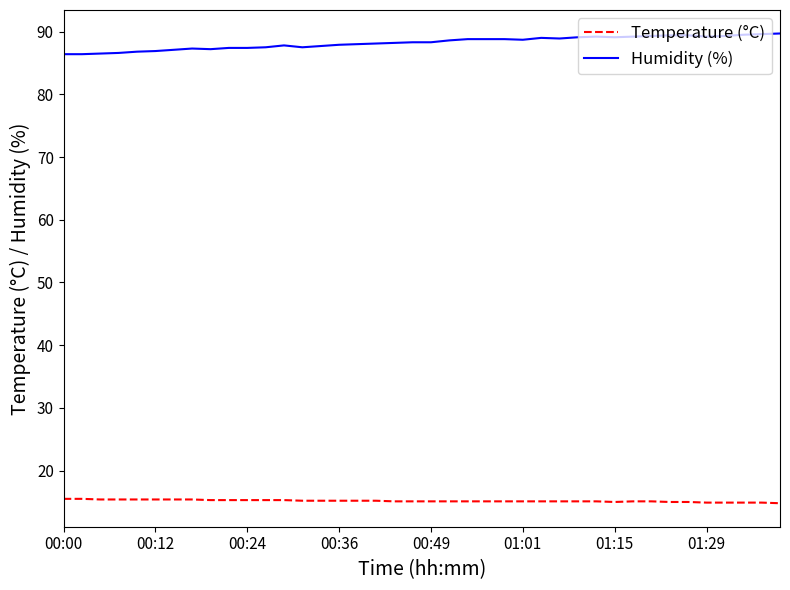

True or false: Humidity (%) and Temperature (°C) cross at least once.

False